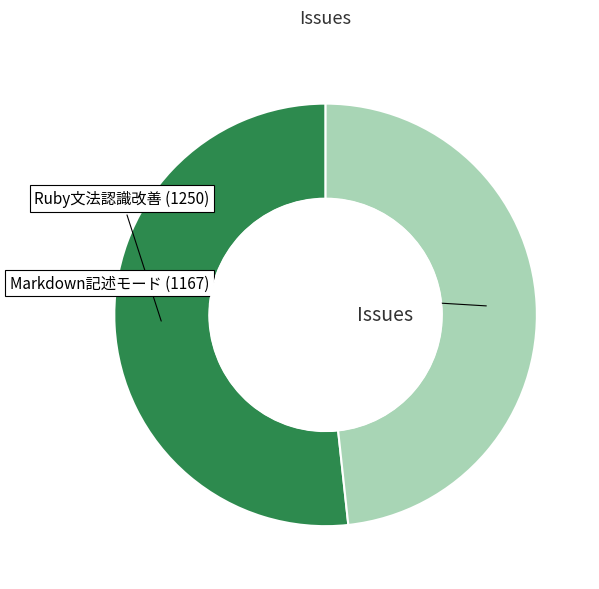

Does any single category account for the majority?

Yes